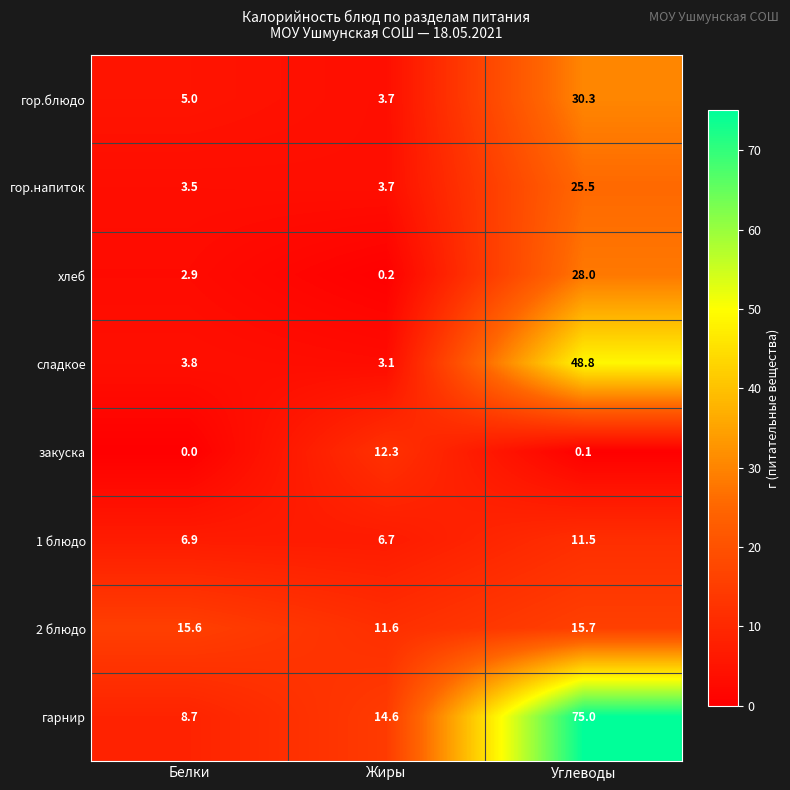

Where is гор.блюдо nearest to the value 17?

Белки